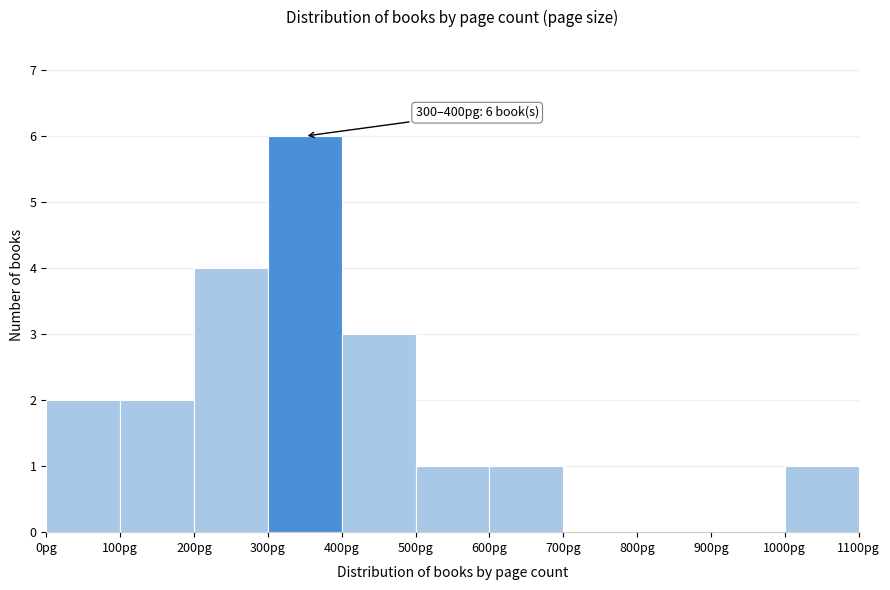

Which range on the x-axis has the tallest bar?

300 to 400